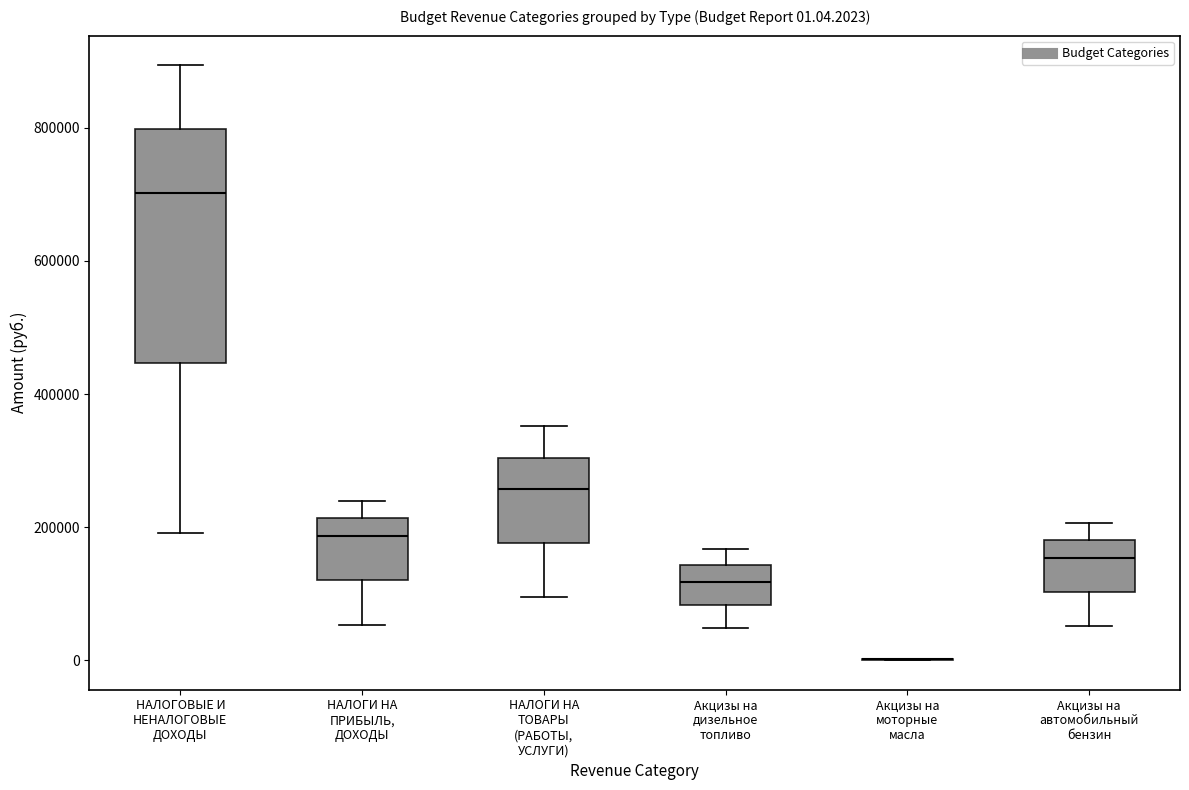

Comparing the boxes themselves (not the whiskers), which one is the tallest?

НАЛОГОВЫЕ И НЕНАЛОГОВЫЕ ДОХОДЫ